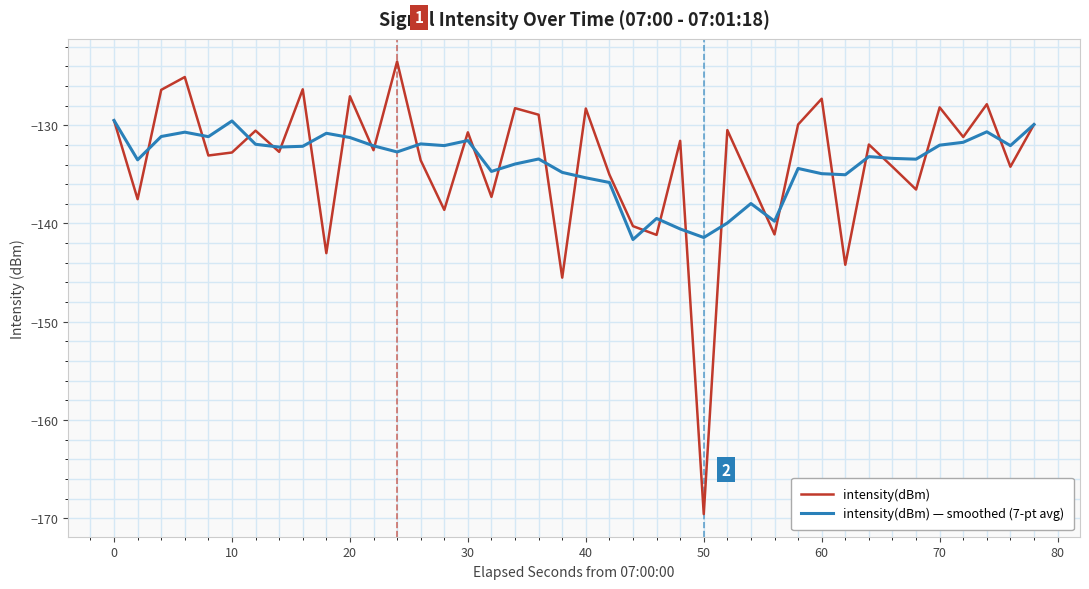

Which series has the widest spread of values?

intensity(dBm)